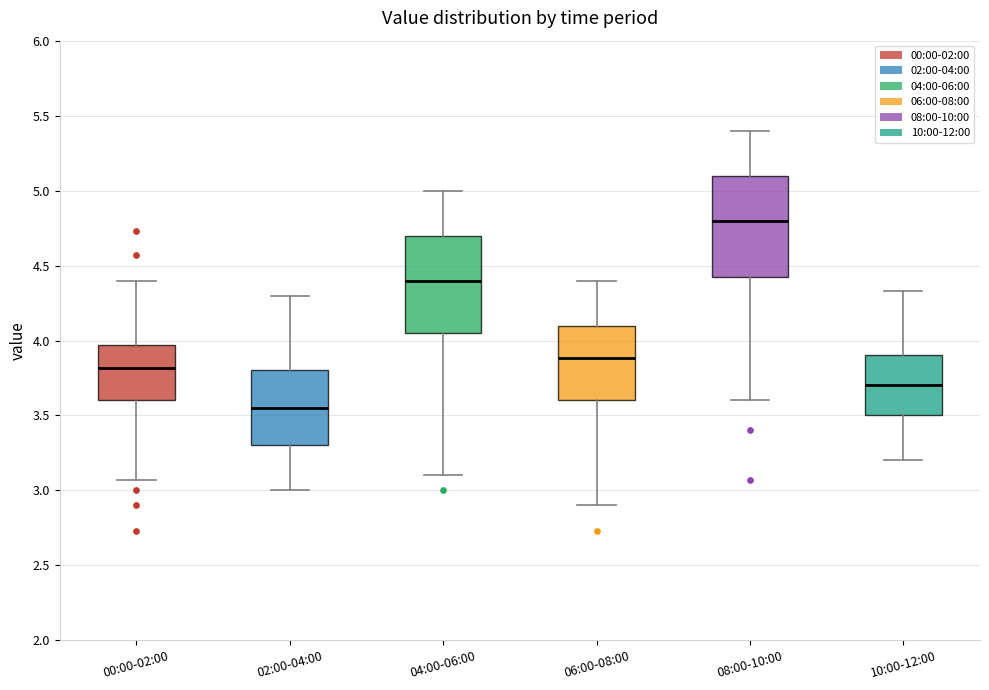

Which box has the highest median line?

08:00-10:00